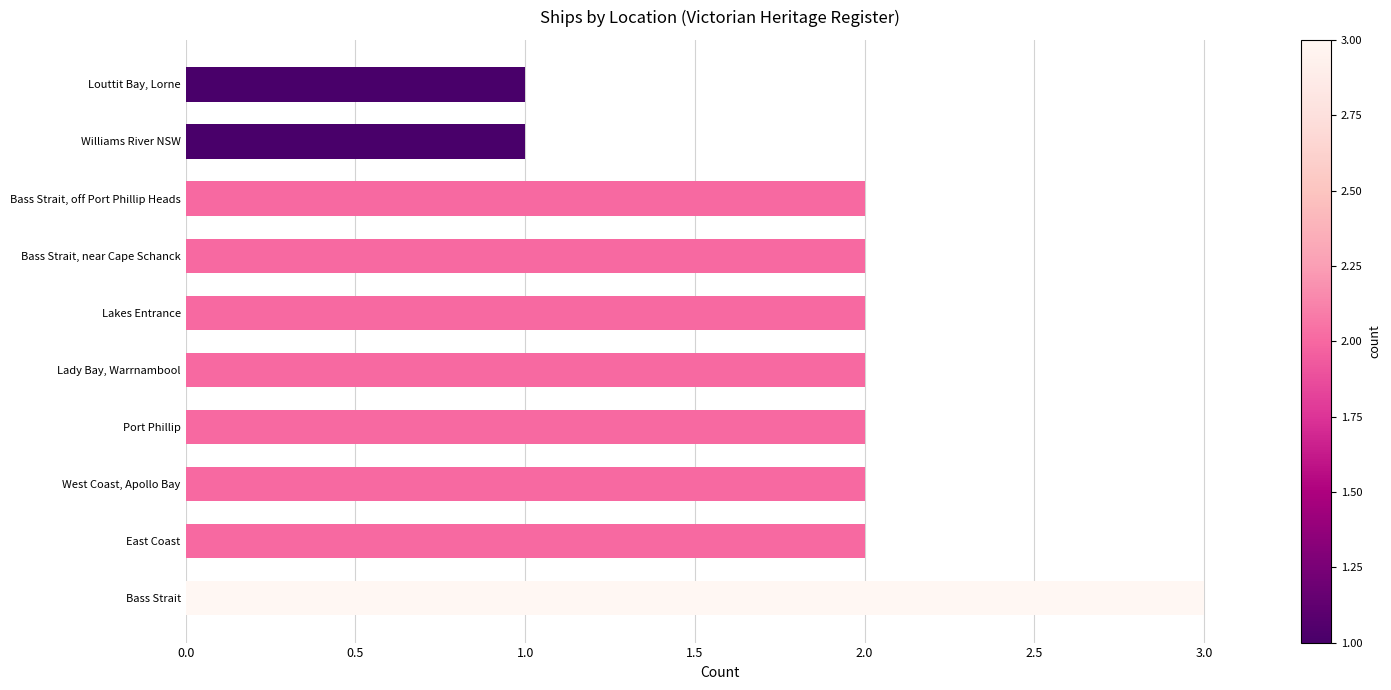

Which has a higher value, Louttit Bay, Lorne or Bass Strait, off Port Phillip Heads?

Bass Strait, off Port Phillip Heads